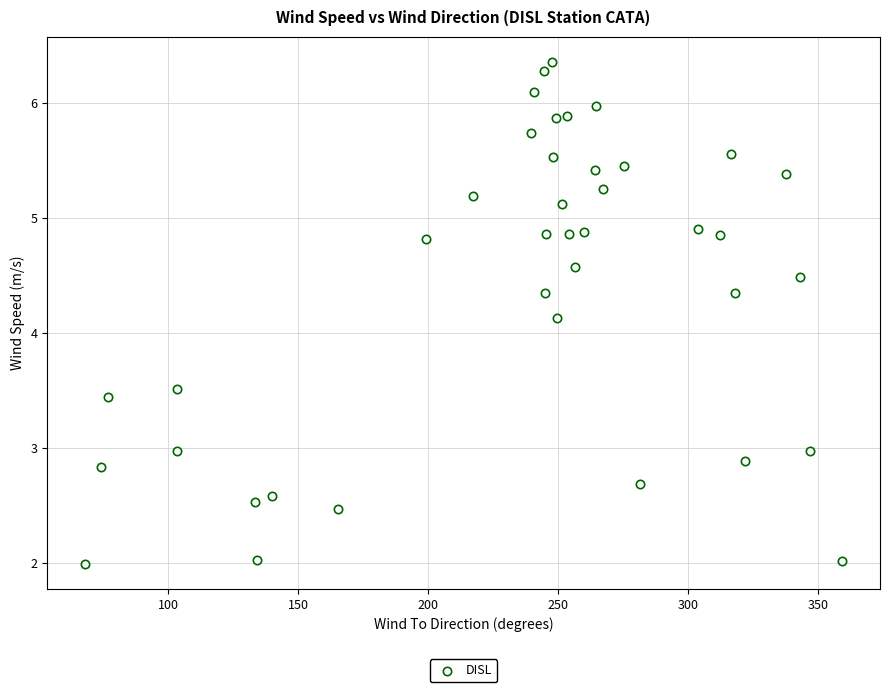

What Y value in the scatter plot is closest to 4?

4.1